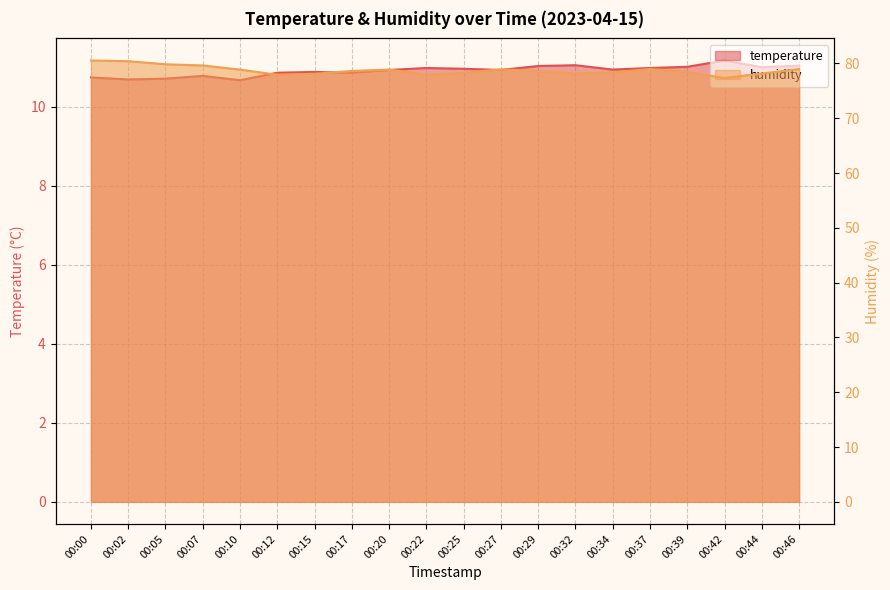

Rank the categories by humidity value from lowest to highest.

00:42, 00:12, 00:22, 00:15, 00:44, 00:32, 00:25, 00:34, 00:39, 00:29, 00:17, 00:10, 00:20, 00:27, 00:46, 00:37, 00:07, 00:05, 00:02, 00:00